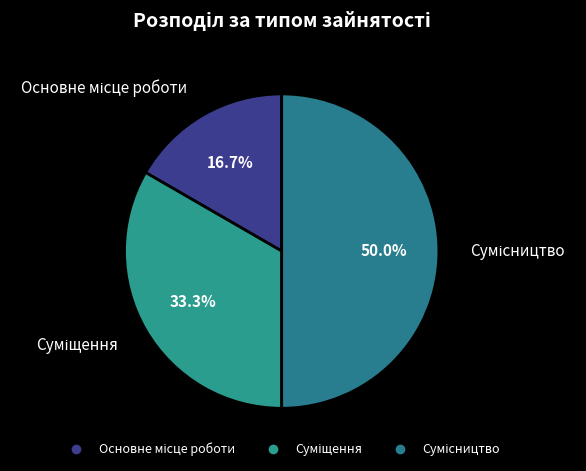

How many slices are in this pie chart?

3